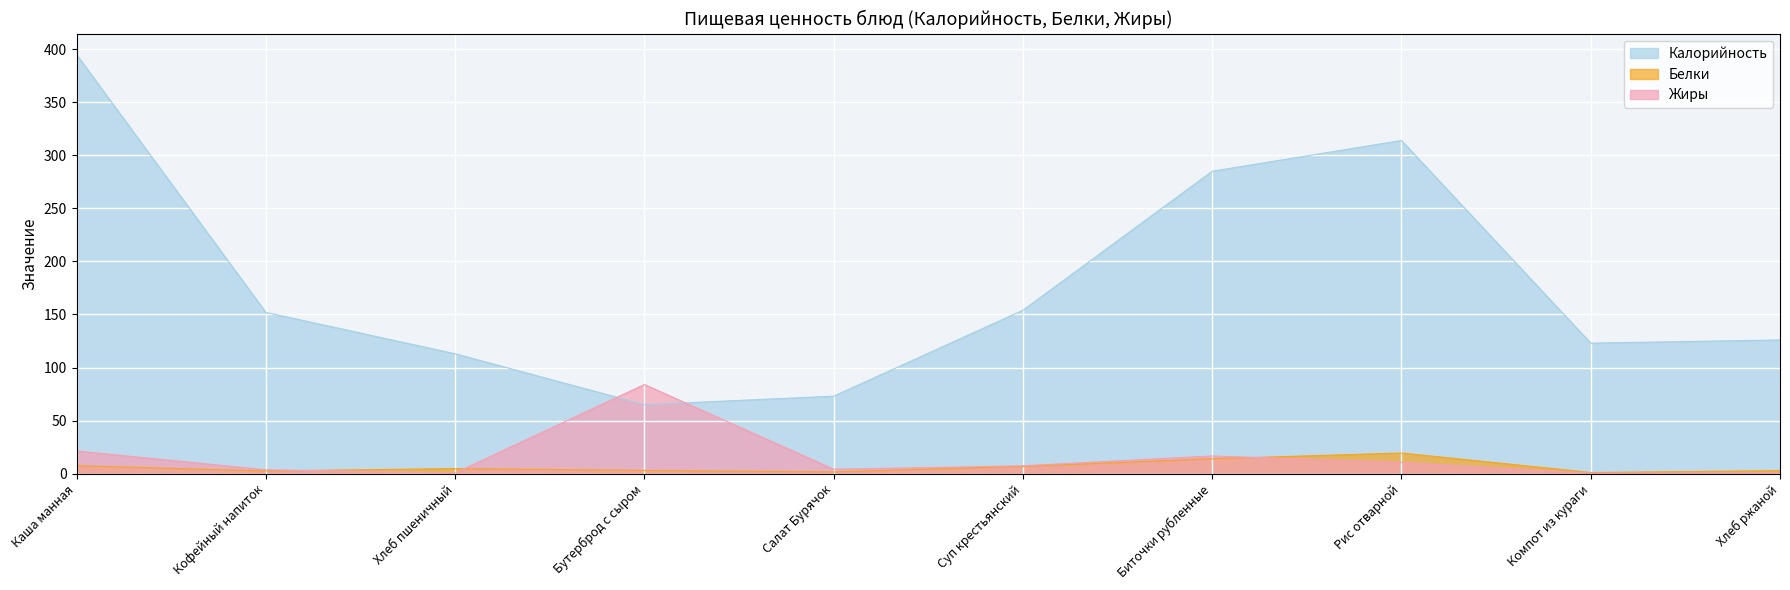

What is the label of the 2nd point from the right?

Компот из кураги